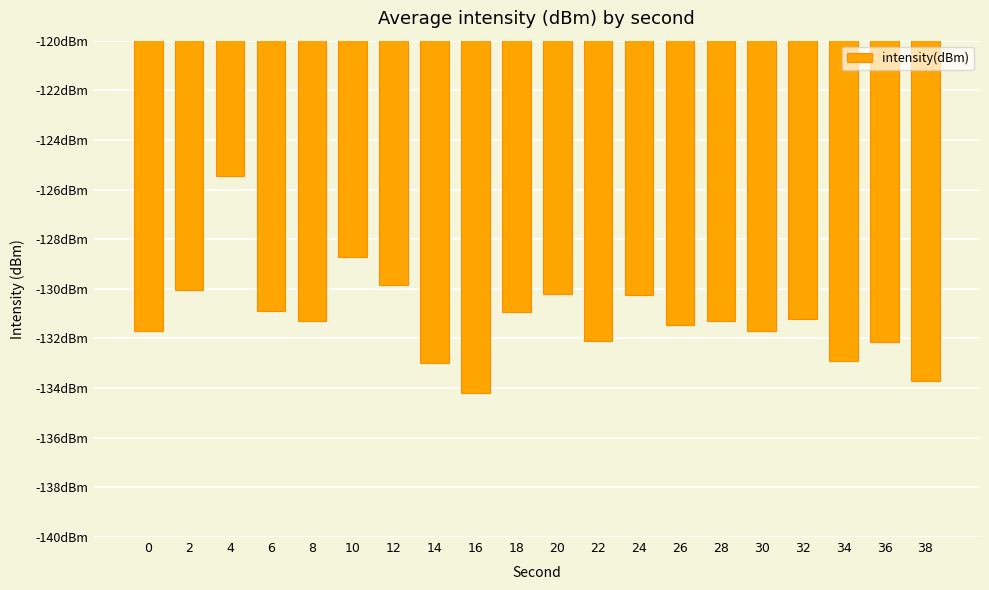

Rank the categories by value from lowest to highest.

16, 38, 14, 34, 36, 22, 30, 0, 26, 8, 28, 32, 18, 6, 24, 20, 2, 12, 10, 4